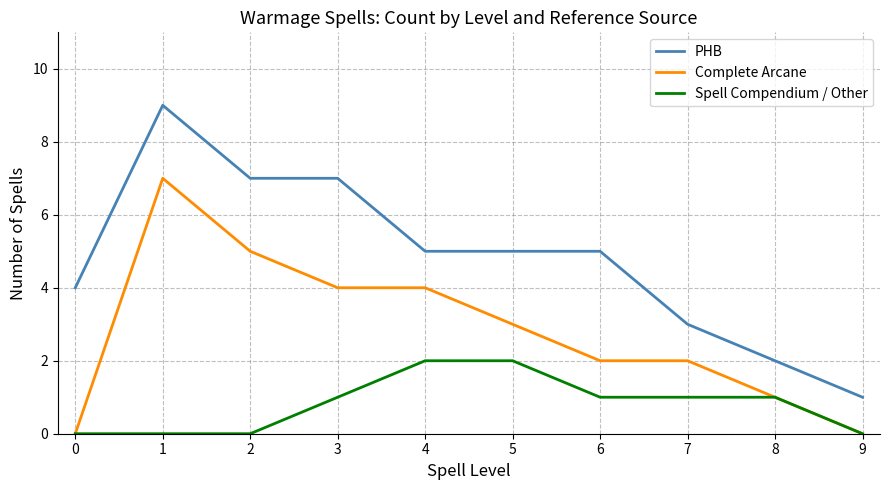

List the series in order of their peak value, highest first.

PHB, Complete Arcane, Spell Compendium / Other